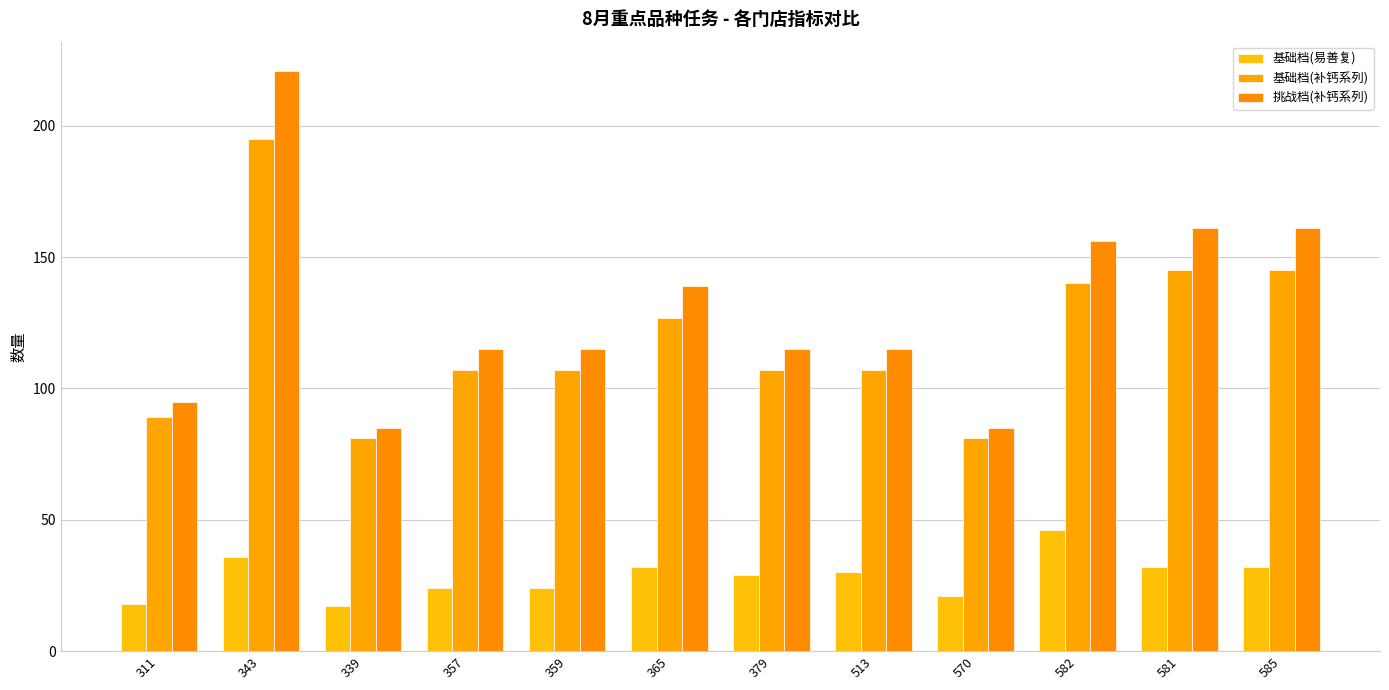

Rank the series by their maximum value, from highest to lowest.

挑战档(补钙系列), 基础档(补钙系列), 基础档(易善复)